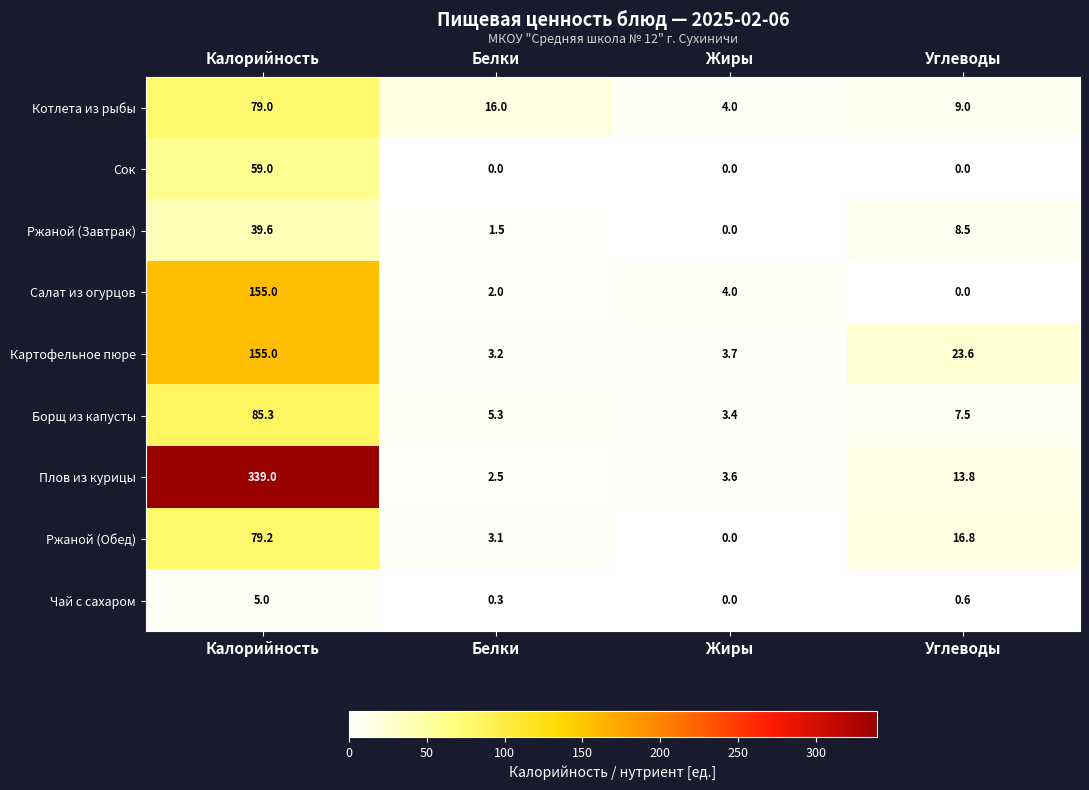

What is the greatest value displayed?

339.0